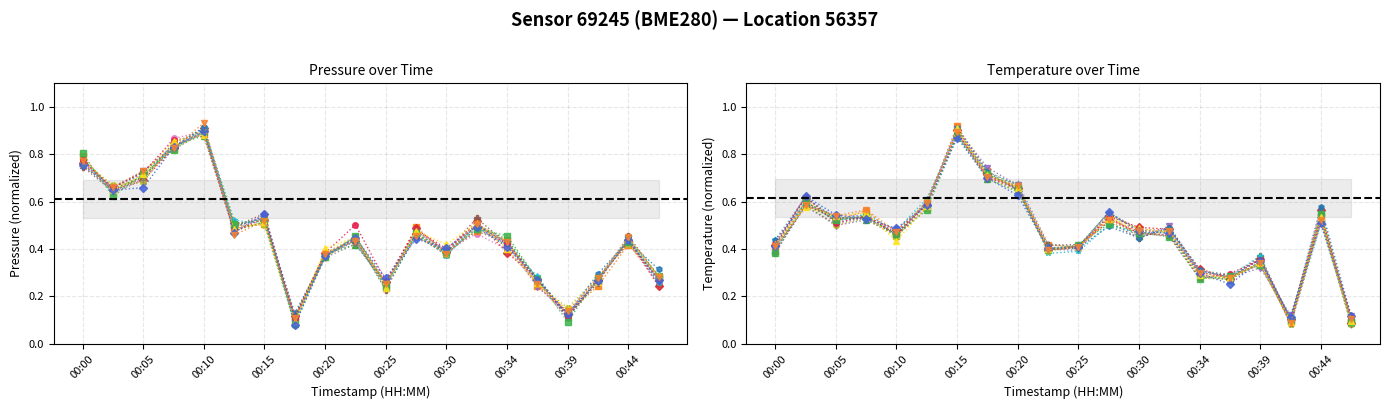

Between 00:00 and 00:32, which is larger?

00:00